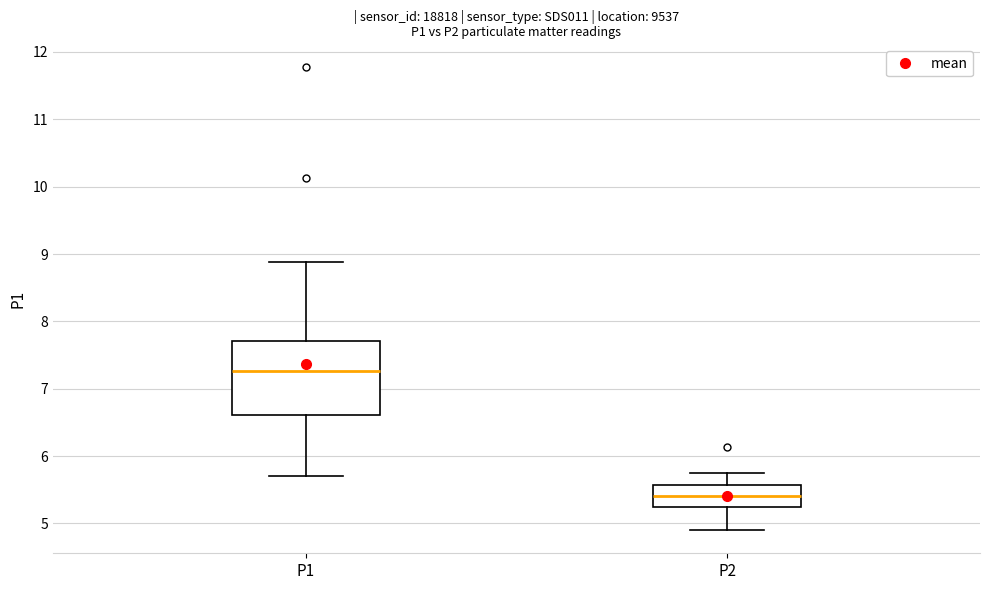

Reading left to right, read every box against the y-axis: the position of its median line, the range the box covers, and the ends of its whiskers. The values are not printed on the chart, so give them approximately, as read against the axis.

P1: median 7.3, box 6.6 to 7.7, whiskers 5.7 to 8.9
P2: median 5.4, box 5.2 to 5.6, whiskers 4.9 to 5.8